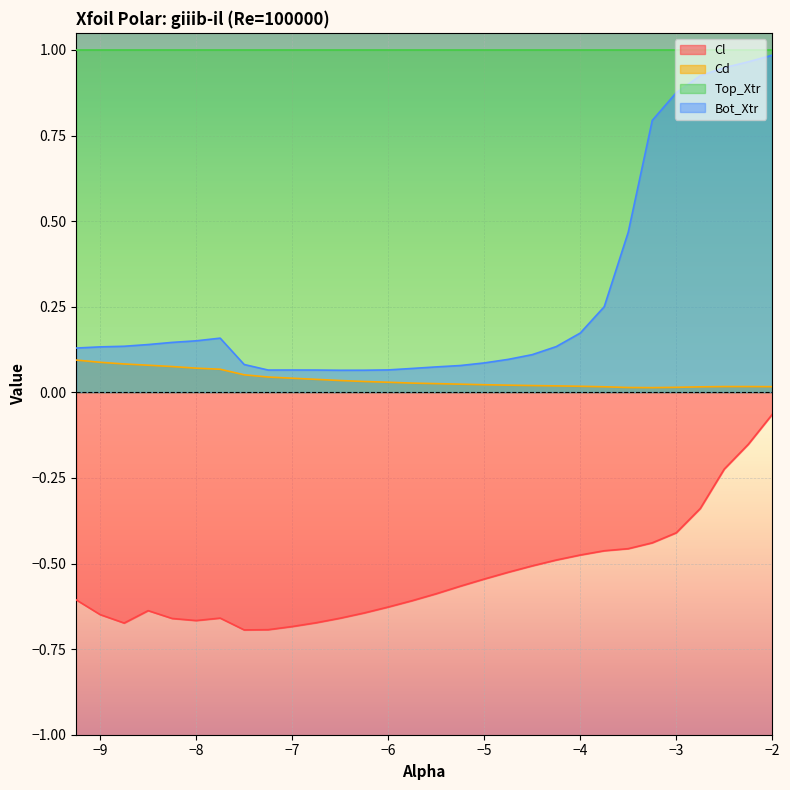

Which series has the largest total across all categories?

Top_Xtr